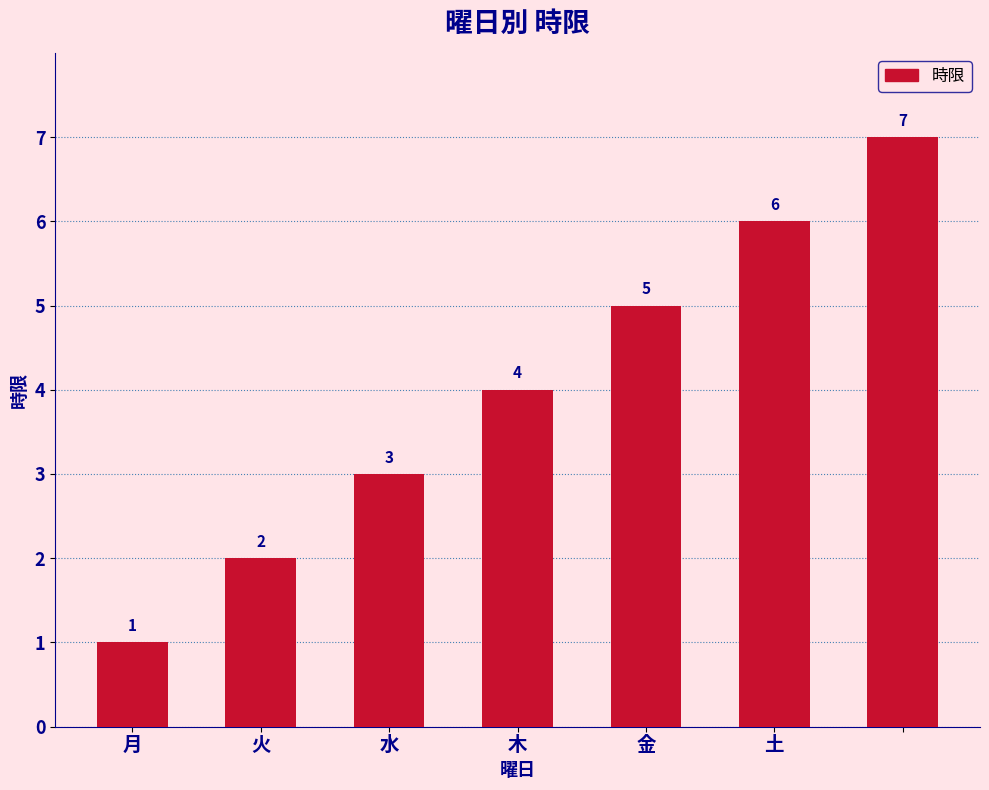

Count the number of data series in this chart.

1